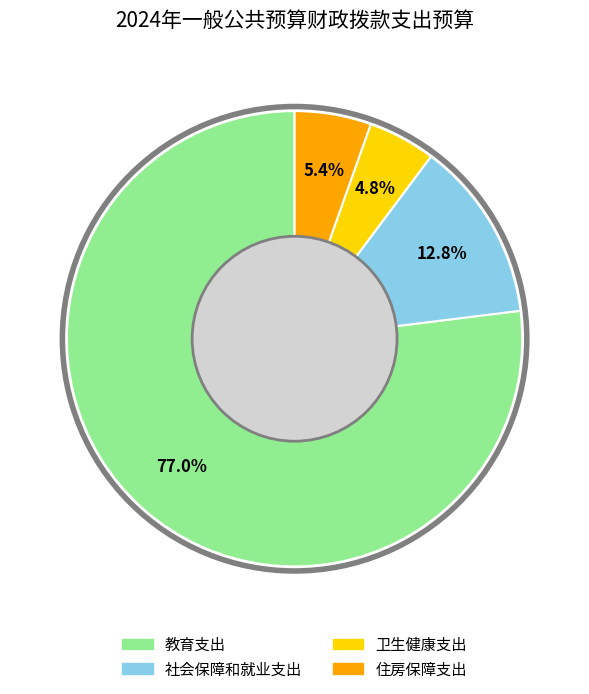

Does 教育支出 represent more than half of the total?

Yes